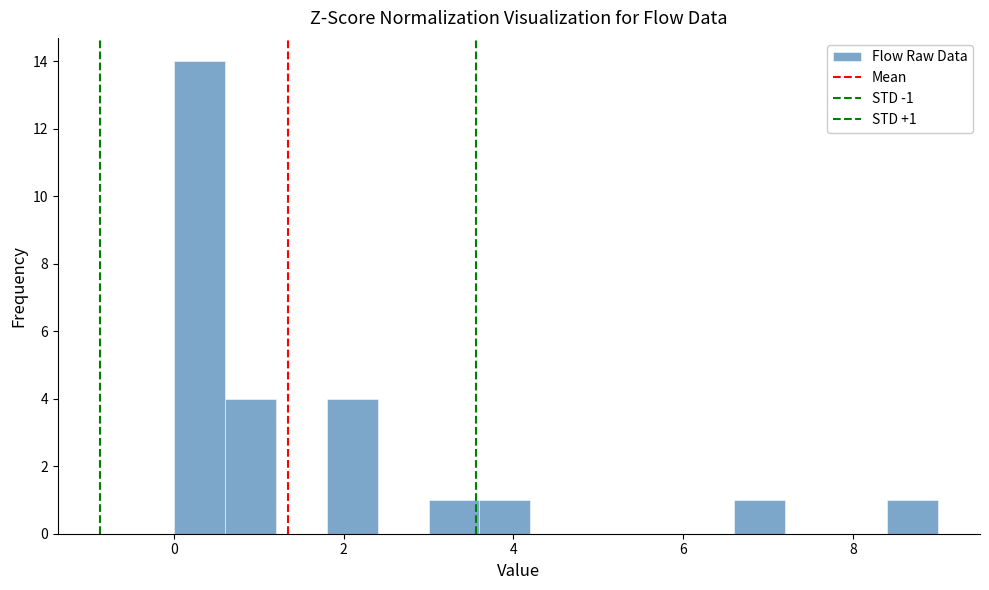

Around what value on the x-axis is the tallest bar? Give the approximate position of its centre, as read against the axis.

0.4